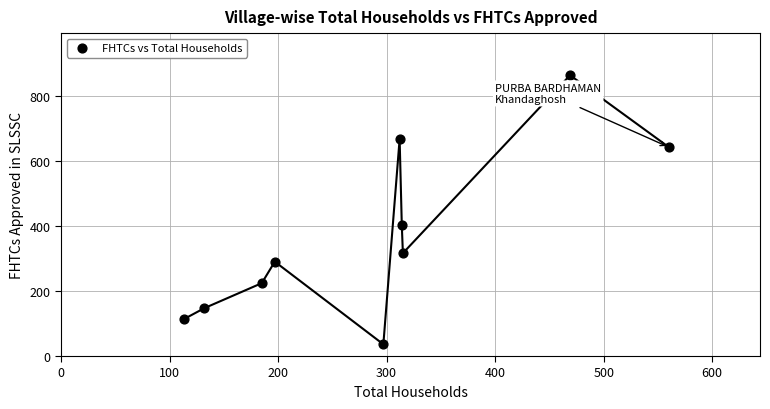

What Y value in the scatter plot is closest to 449?

402